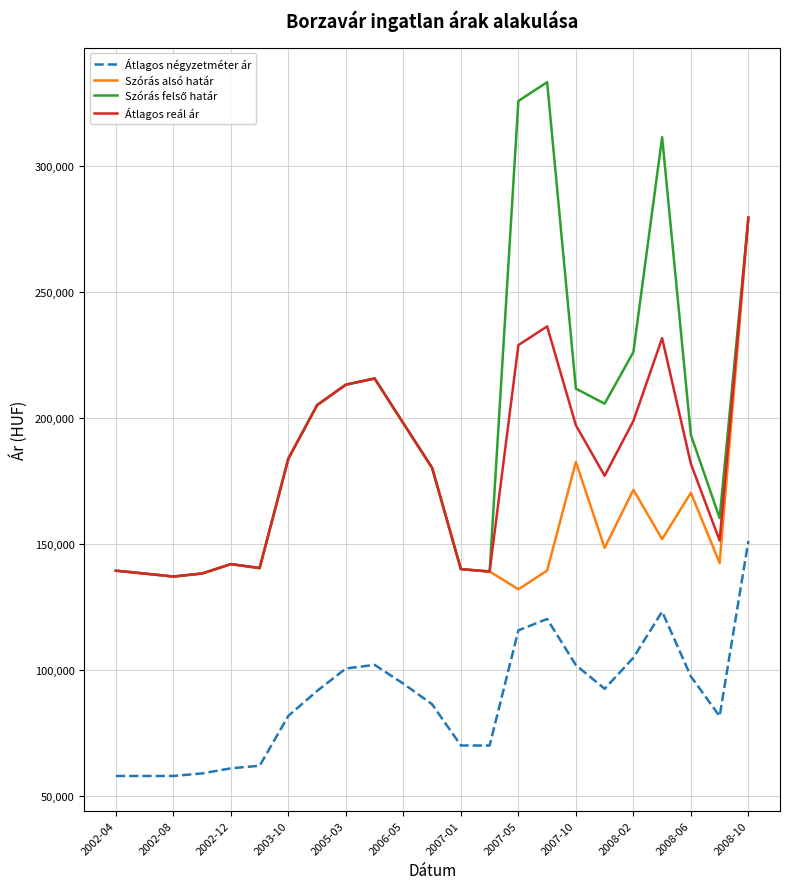

True or false: Átlagos négyzetméter ár and Átlagos reál ár intersect in this chart.

False